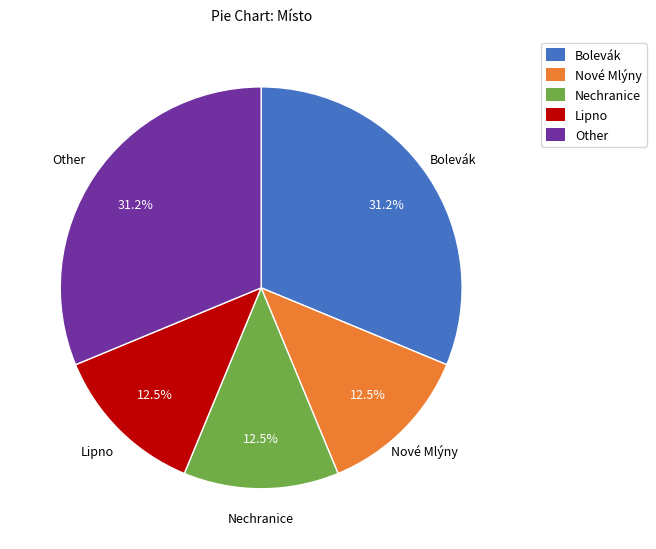

The Nechranice slice represents 24% of the pie. True or false?

False